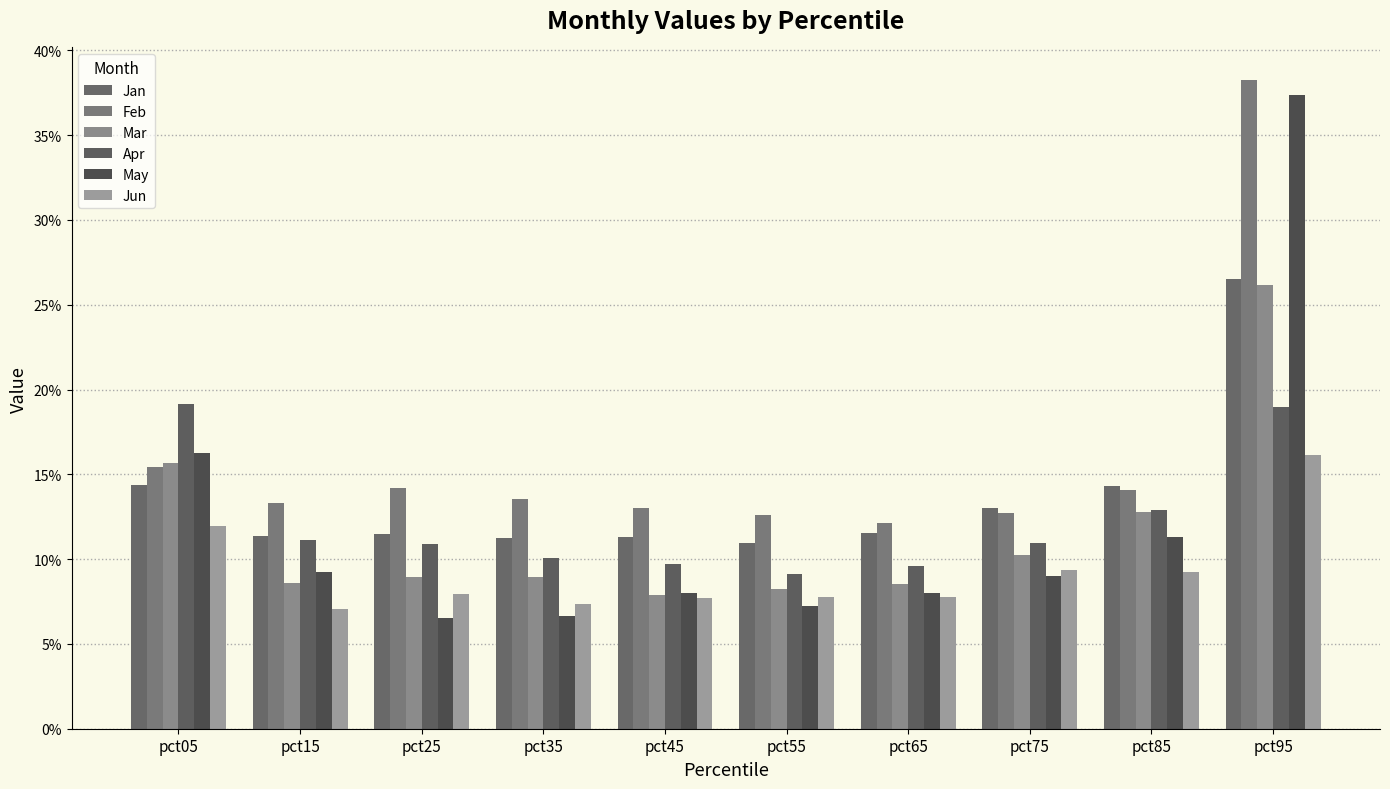

Are the bars grouped side by side (vs. stacked)?

Yes